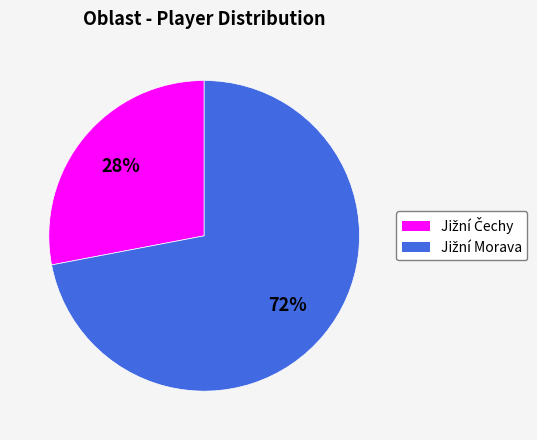

Is there a majority slice in this chart?

Yes